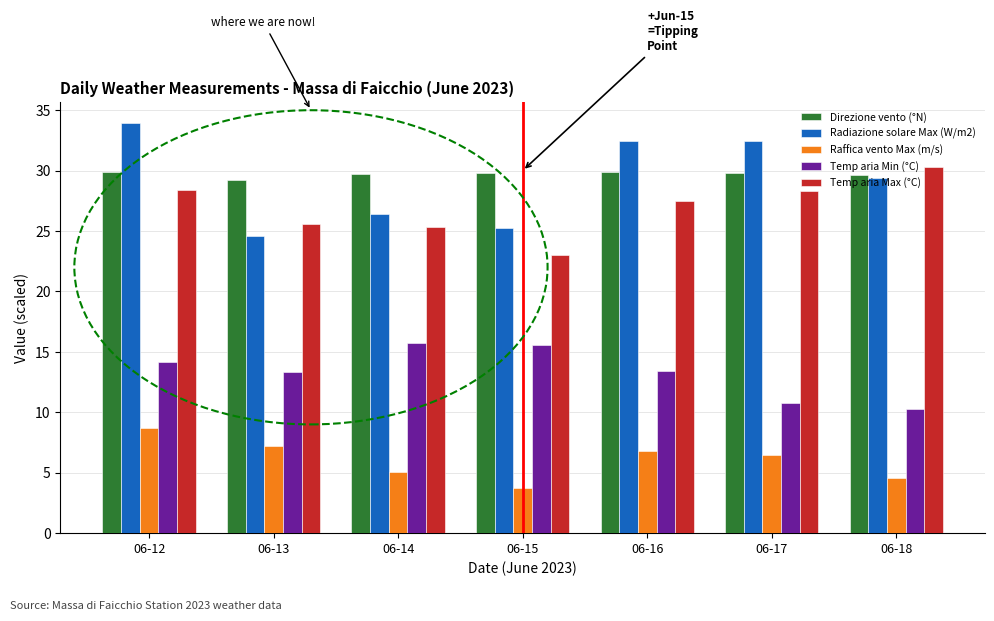

How many distinct data groups are displayed?

5